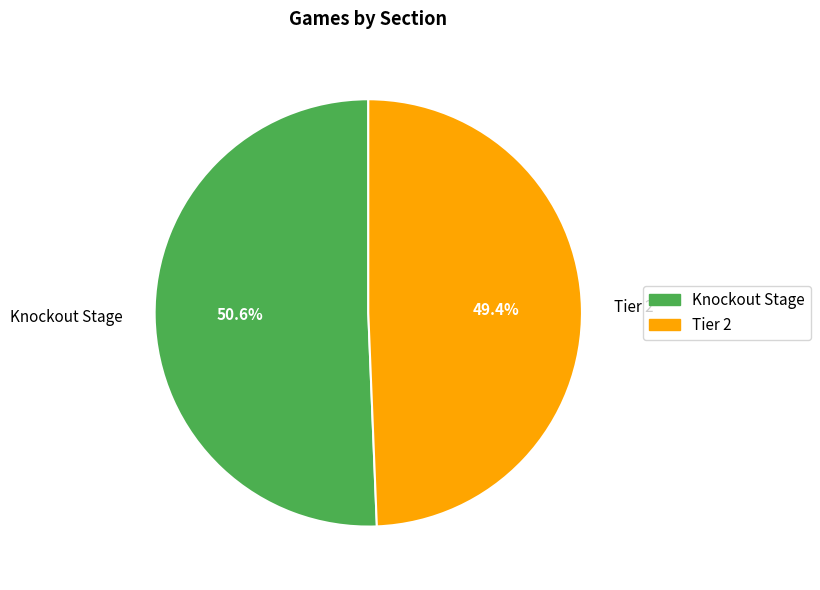

Is it true that Tier 2 is 49% of the pie?

True